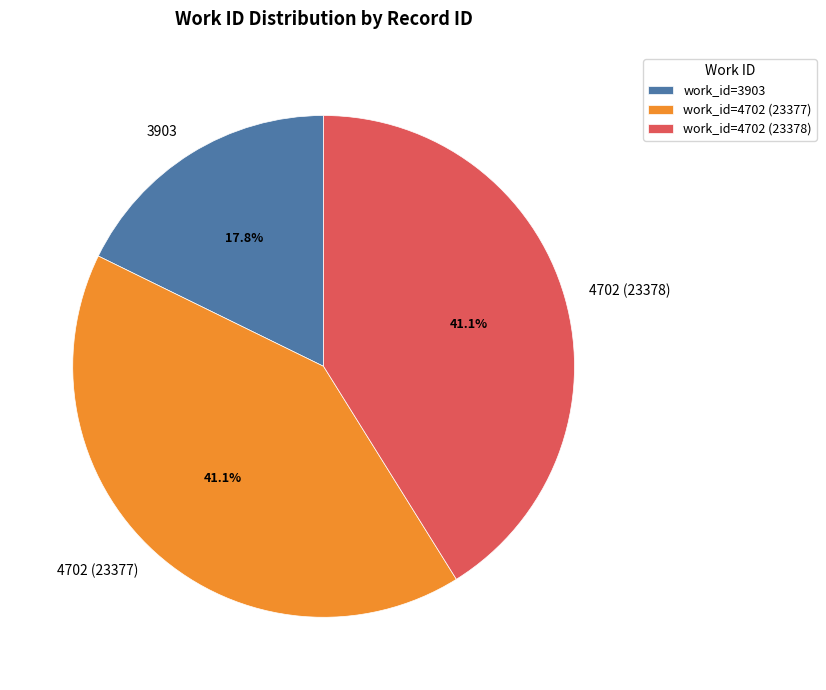

To the nearest percent, what is the average slice percentage?

33%